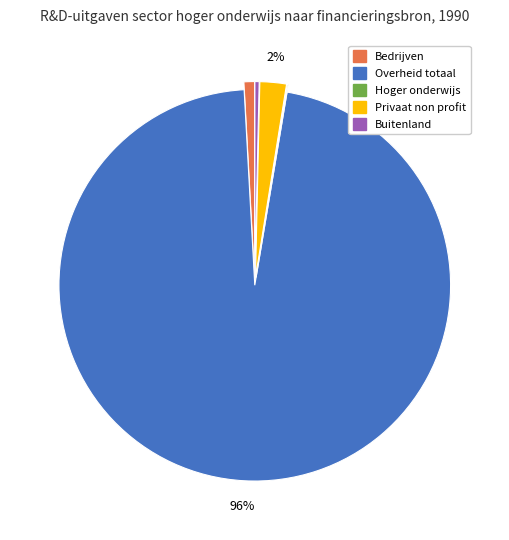

What percentage is the Privaat non profit slice, to the nearest percent?

2%